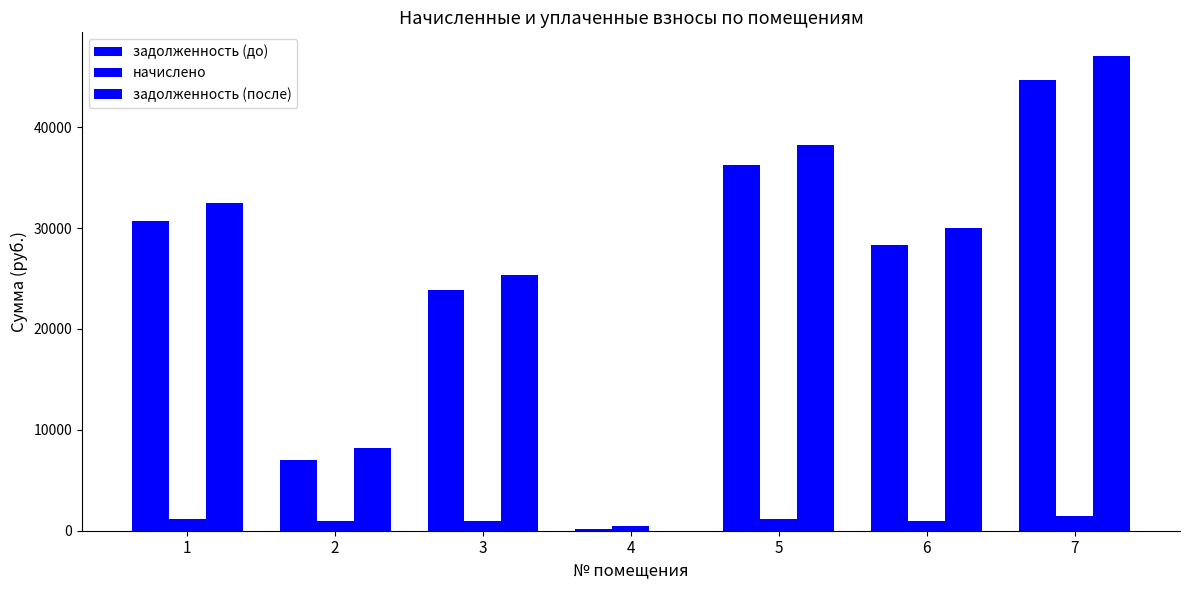

How many values in the задолженность (до) series exceed 28361?

4